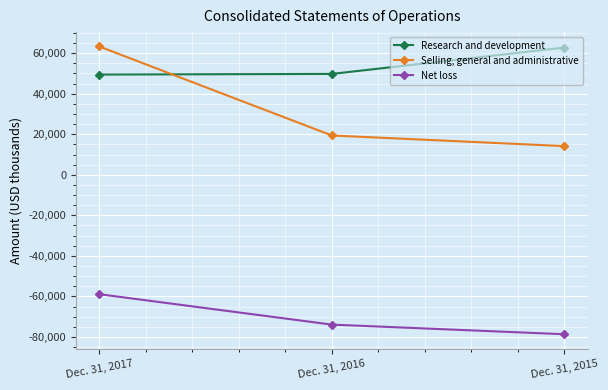

Which series has the largest range (max minus min)?

Selling, general and administrative